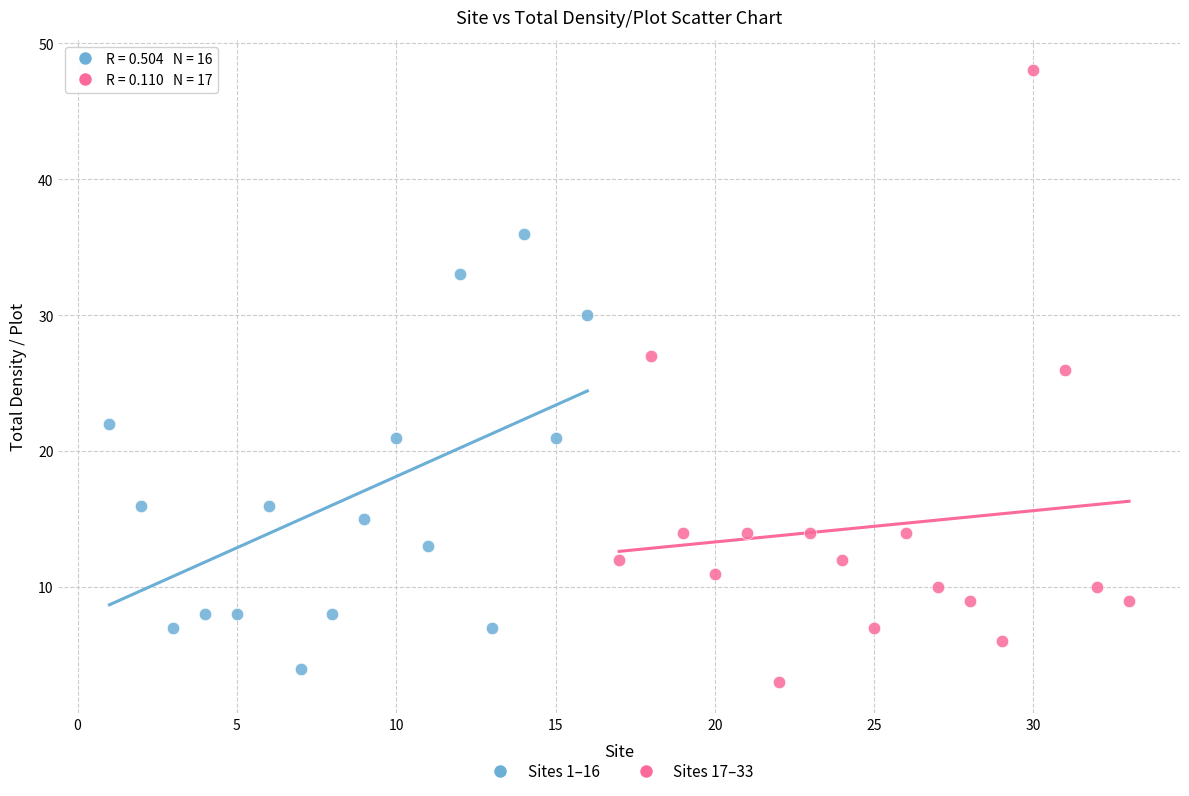

Which series has the widest spread of Y values?

Sites 17–33